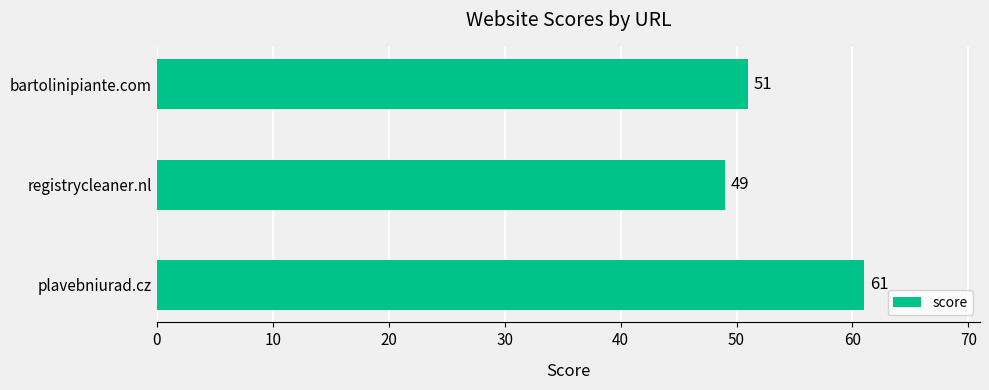

Reading bottom to top, extract all data points from this chart.

61	49	51